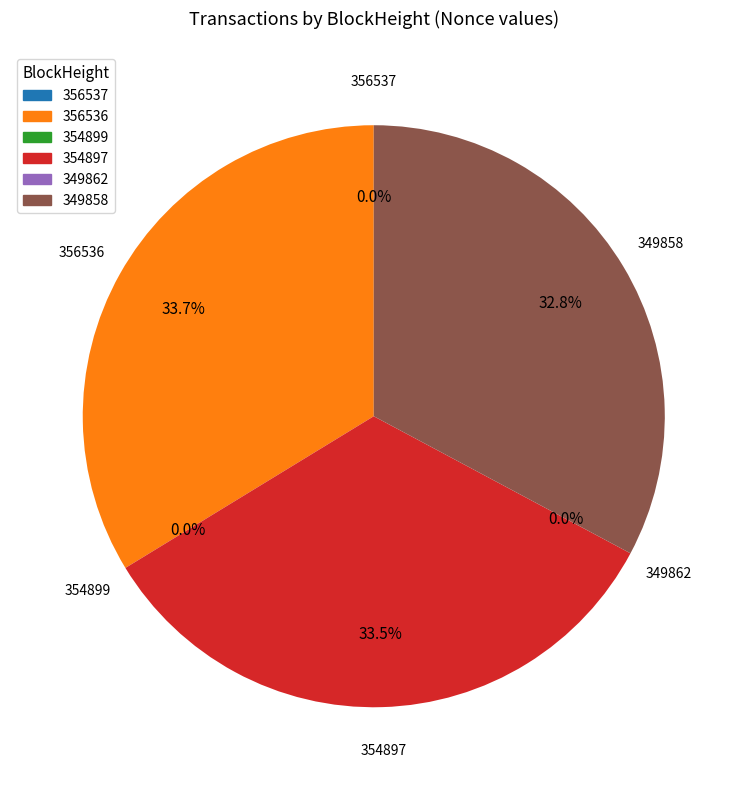

Rank the categories by value from lowest to highest.

349862, 354899, 356537, 349858, 354897, 356536